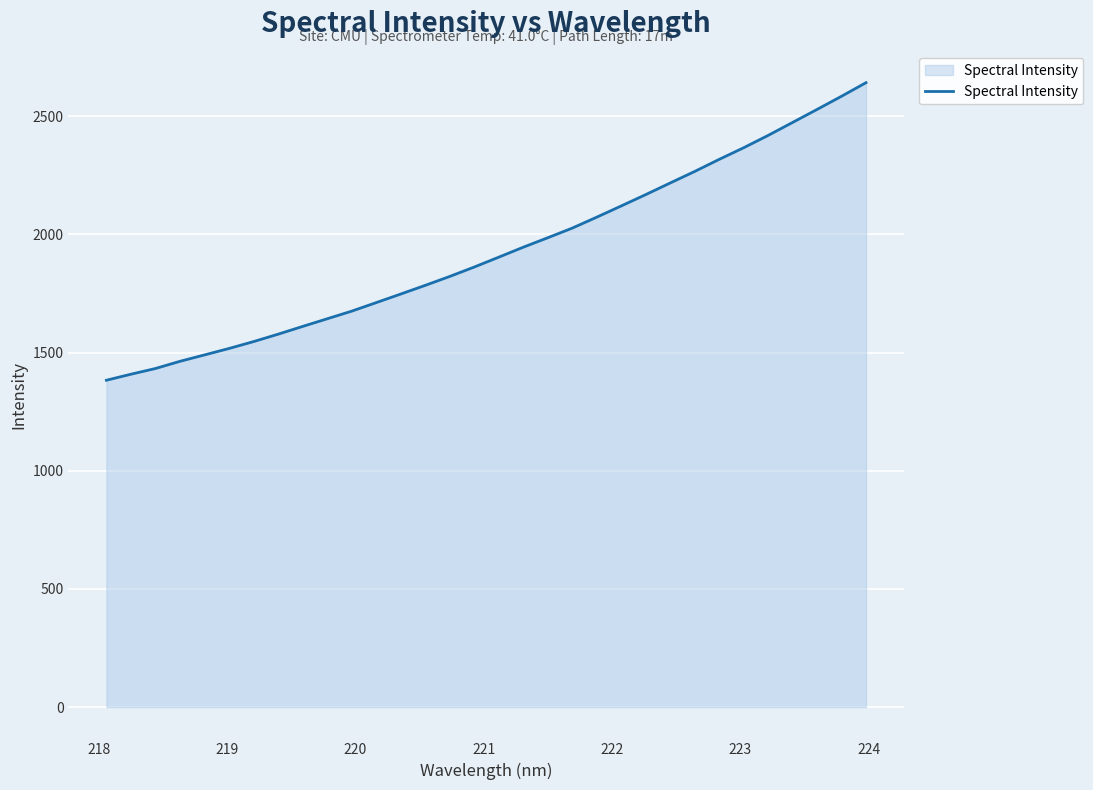

What is the smallest value displayed?

1382.7